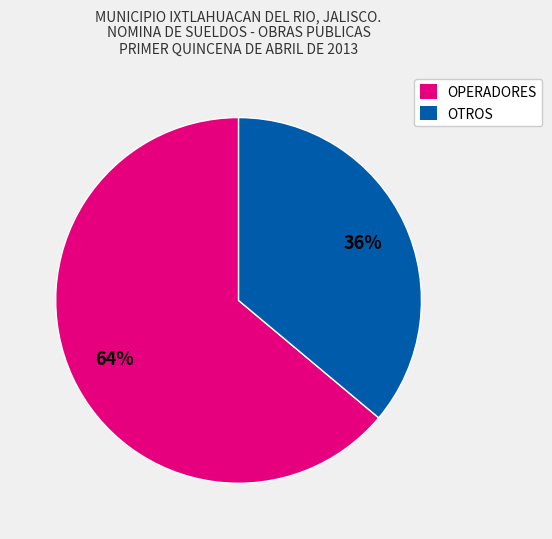

To the nearest percent, what is the average slice percentage?

50%